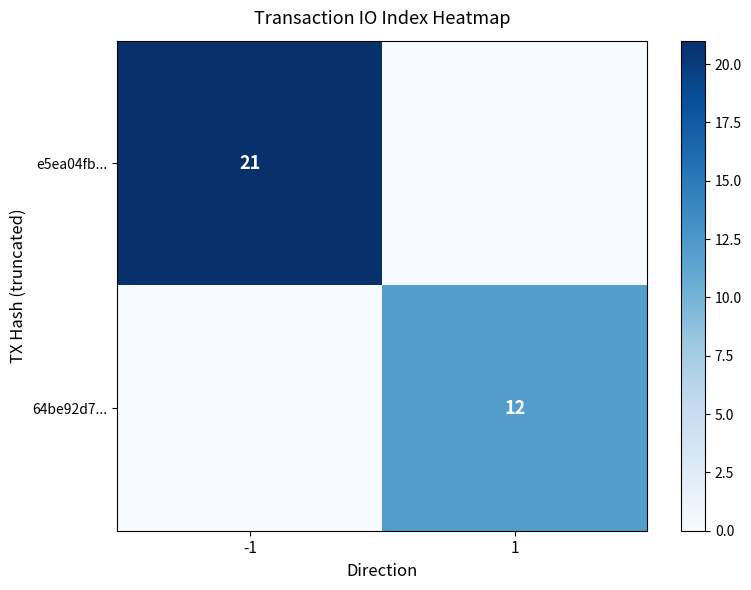

The value of e5ea04fb... at -1 is 29. True or false?

False